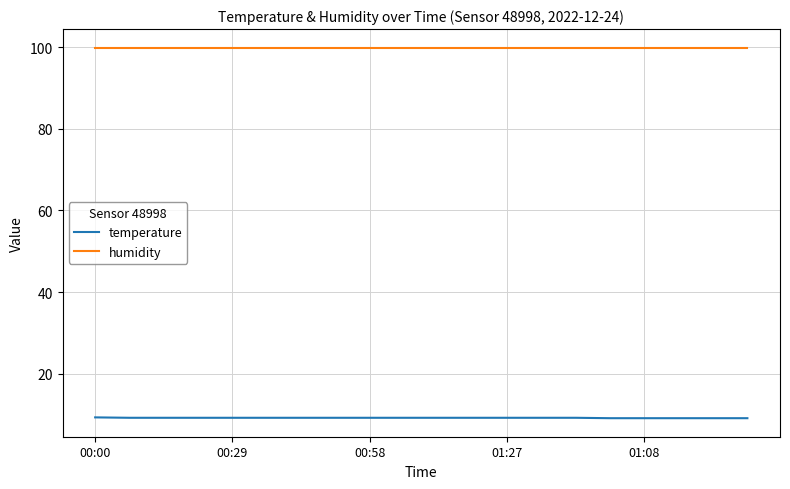

What are all the series names shown in the legend?

temperature, humidity